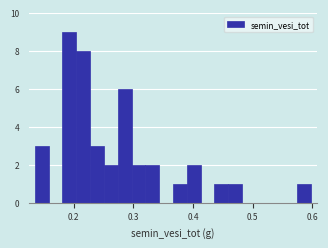

Around what value on the x-axis is the tallest bar? Give the approximate position of its centre, as read against the axis.

0.19